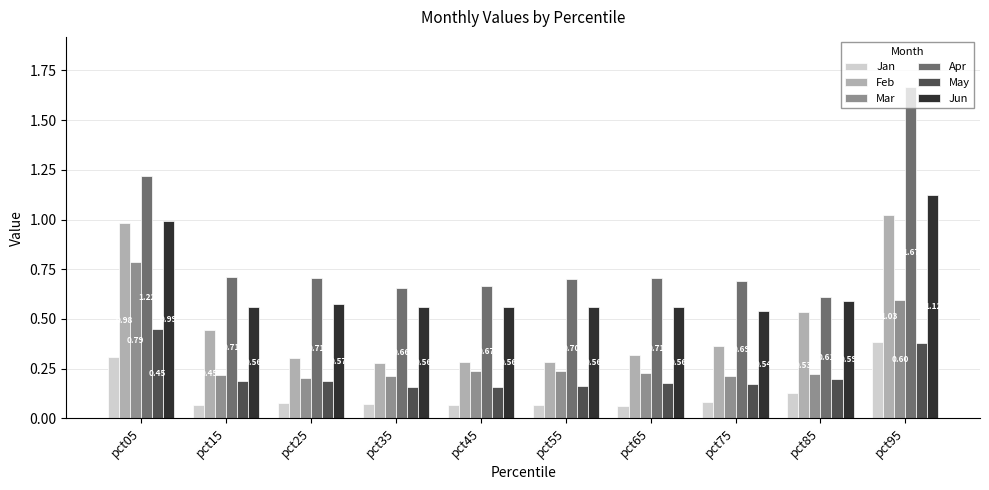

Which series changed the most between pct05 and pct95?

Apr